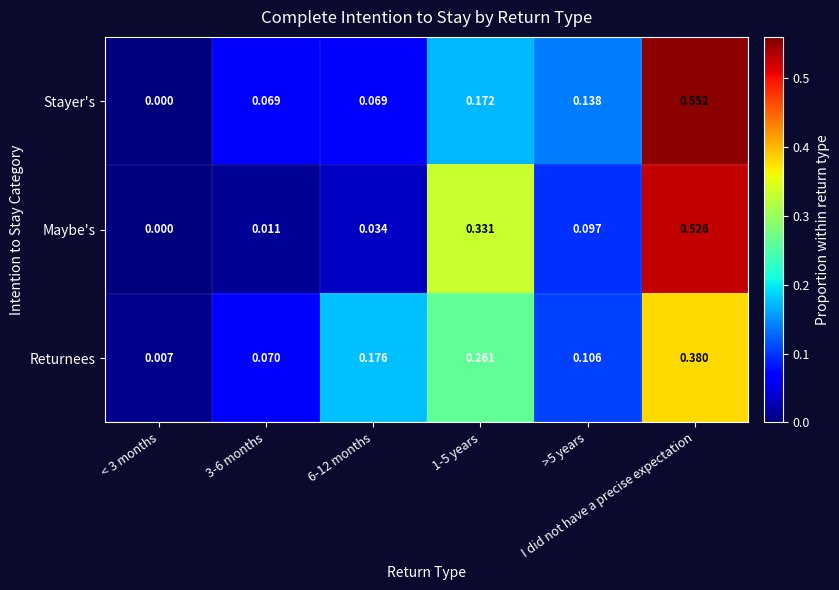

Between 3-6 months and 6-12 months, which series saw the biggest shift?

Returnees